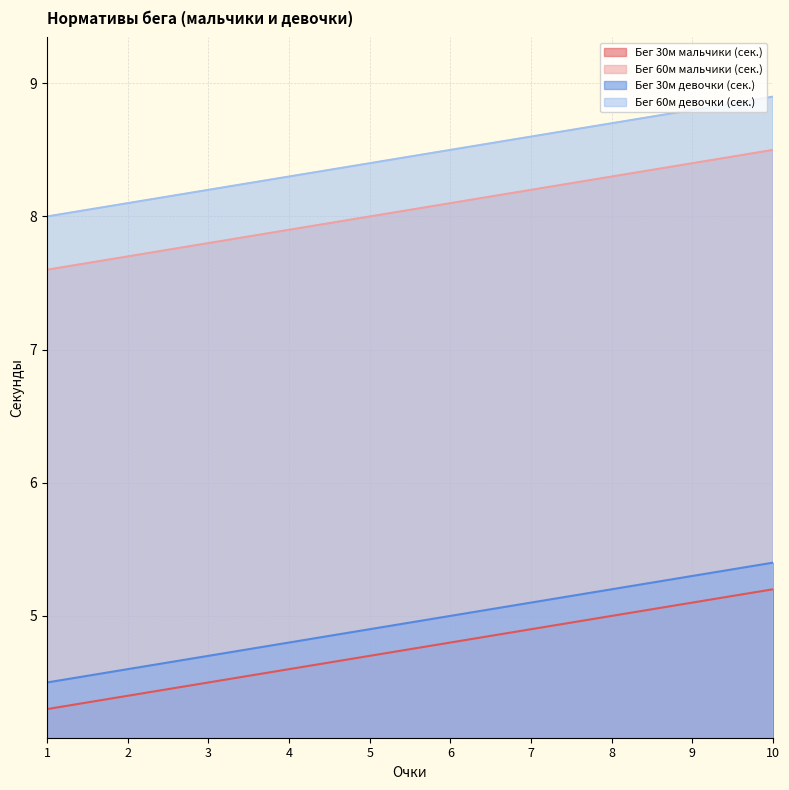

Between 4 and 5, which series saw the biggest shift?

Бег 60м мальчики (сек.)